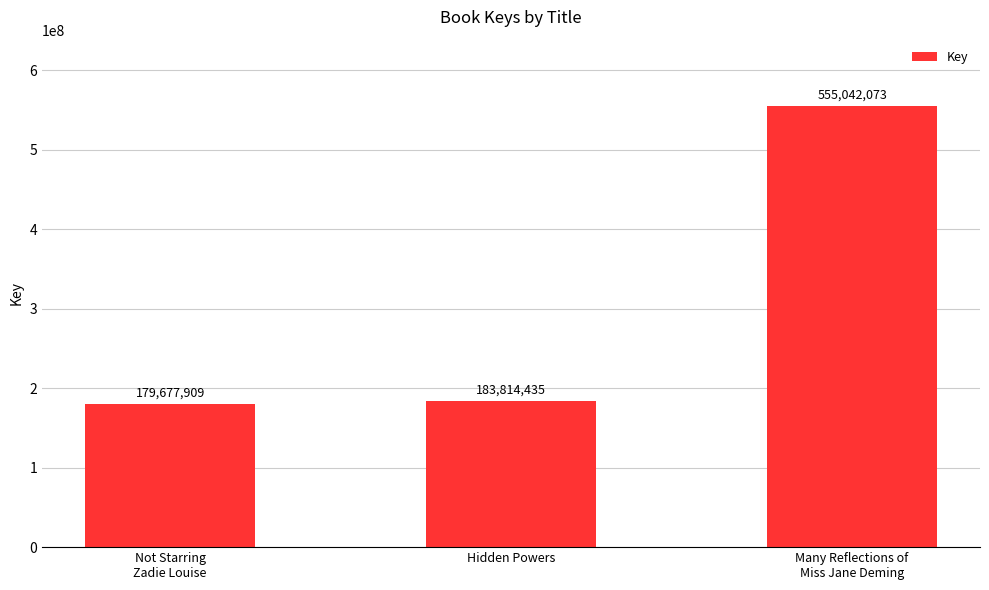

Reading right to left, what are all the values shown in this chart?

555042073	183814435	179677909